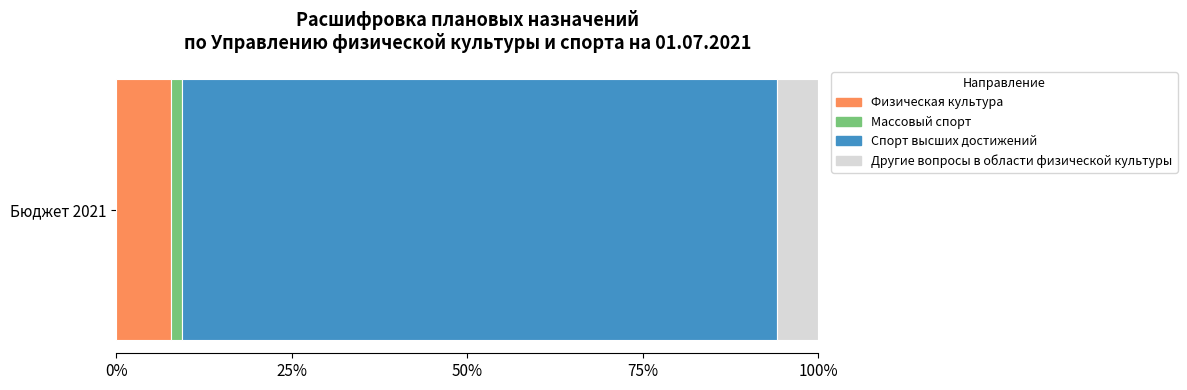

What are all the series names shown in the legend?

Физическая культура, Массовый спорт, Спорт высших достижений, Другие вопросы в области физической культуры